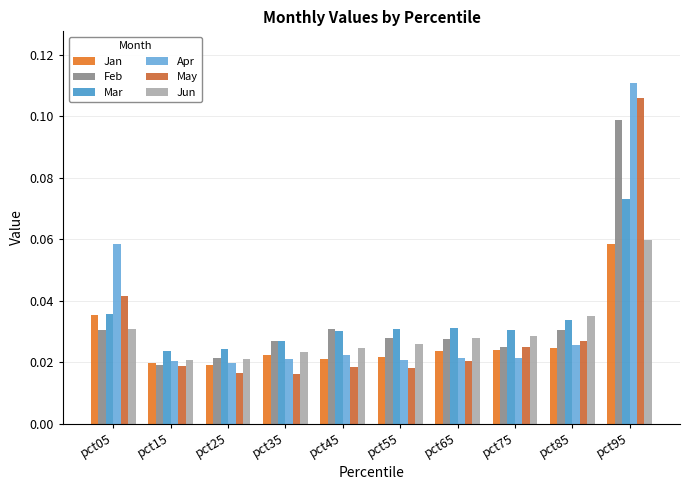

At how many categories does at least one series exceed 0?

10